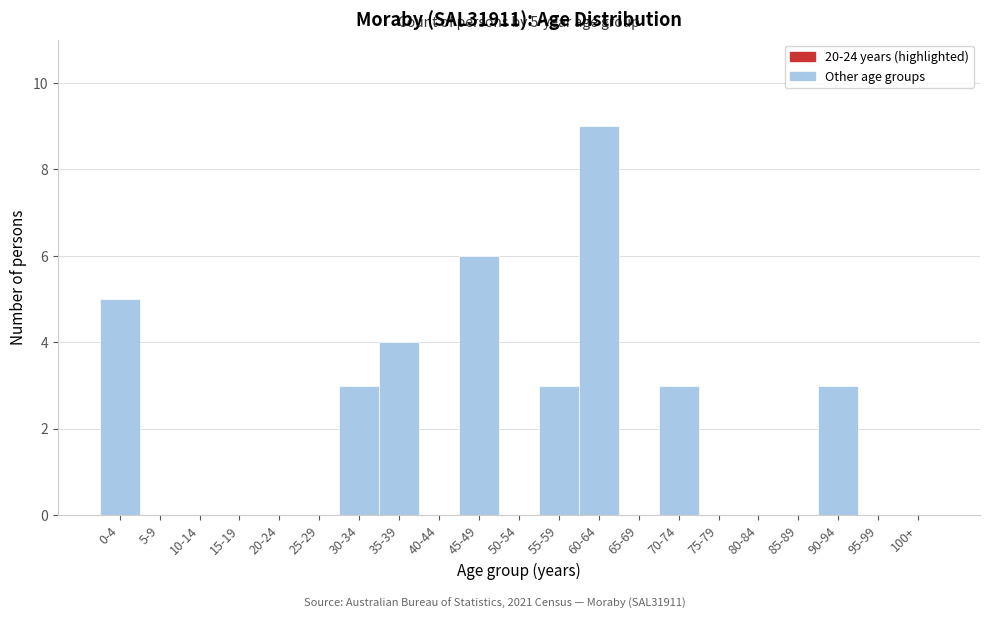

Reading left to right, what are all the values shown in this chart?

0-4=5	5-9=0	10-14=0	15-19=0	20-24=0	25-29=0	30-34=3	35-39=4	40-44=0	45-49=6	50-54=0	55-59=3	60-64=9	65-69=0	70-74=3	75-79=0	80-84=0	85-89=0	90-94=3	95-99=0	100+=0